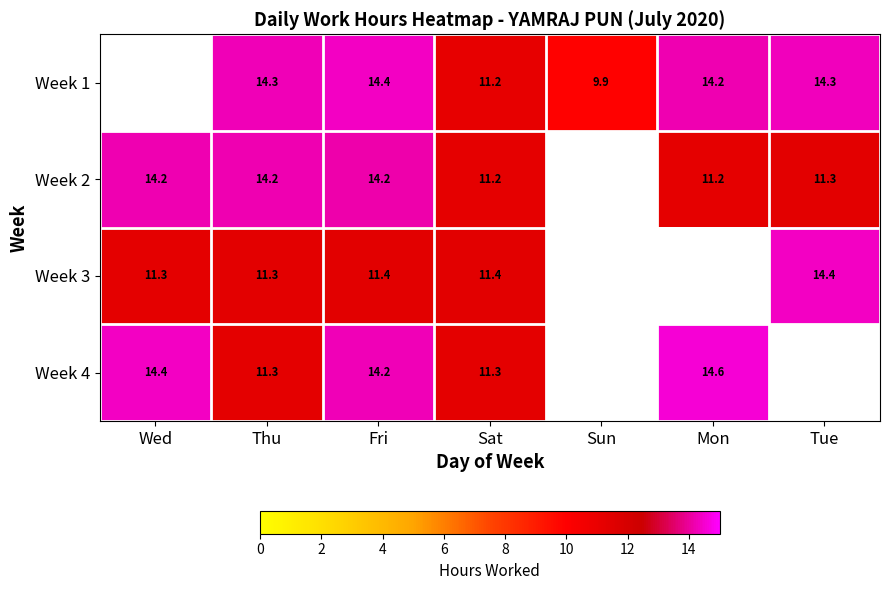

What is the difference between the Week 2 values at Wed and Sat?

3.0